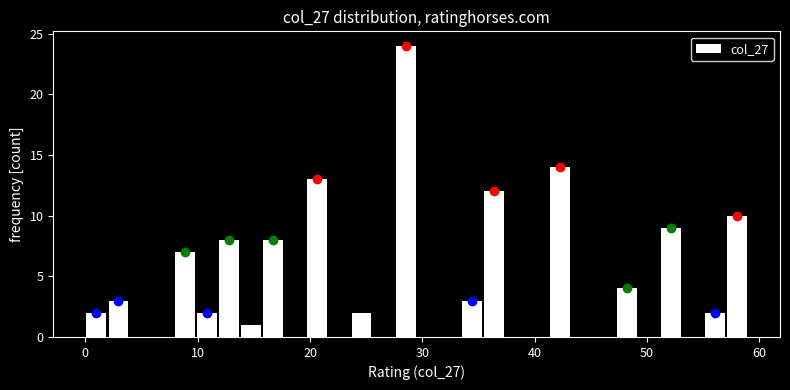

Read against the x-axis, roughly where is the centre of the tallest bar?

29